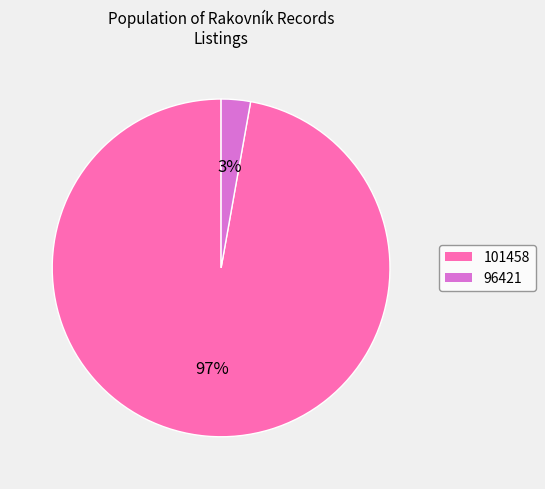

To the nearest percent, what is the combined percentage of 96421 and 101458?

100%